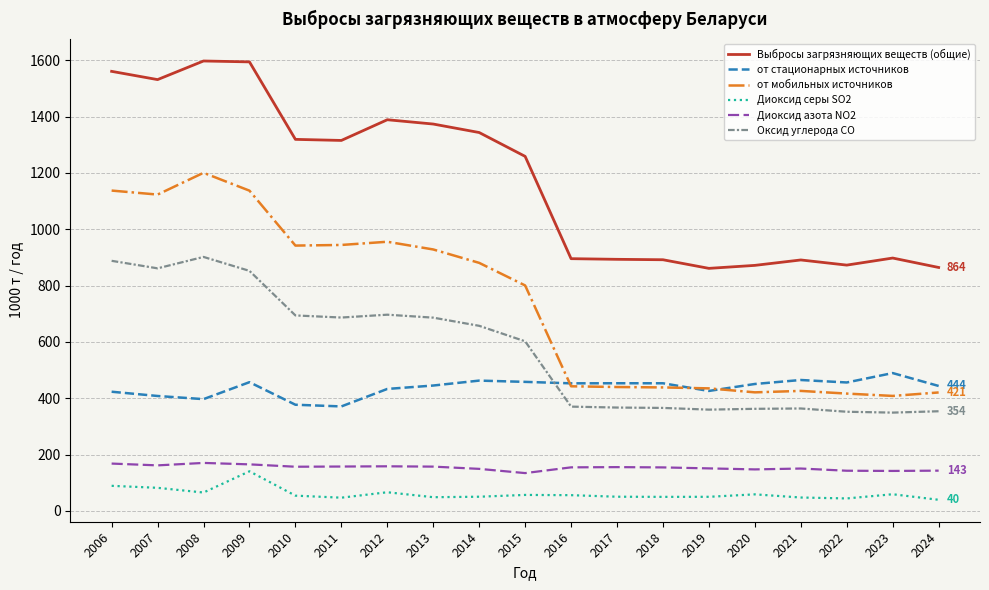

The value of Диоксид азота NO2 at 2012 is 272.8. True or false?

False